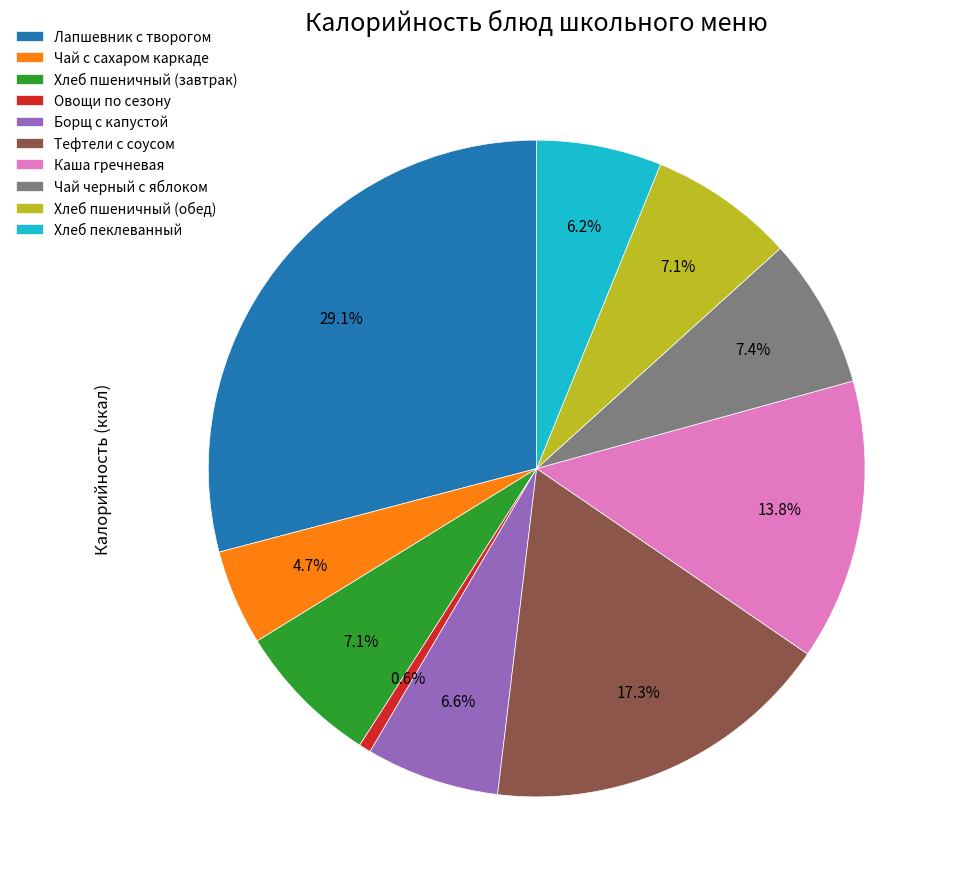

Which slice is the smallest?

Овощи по сезону